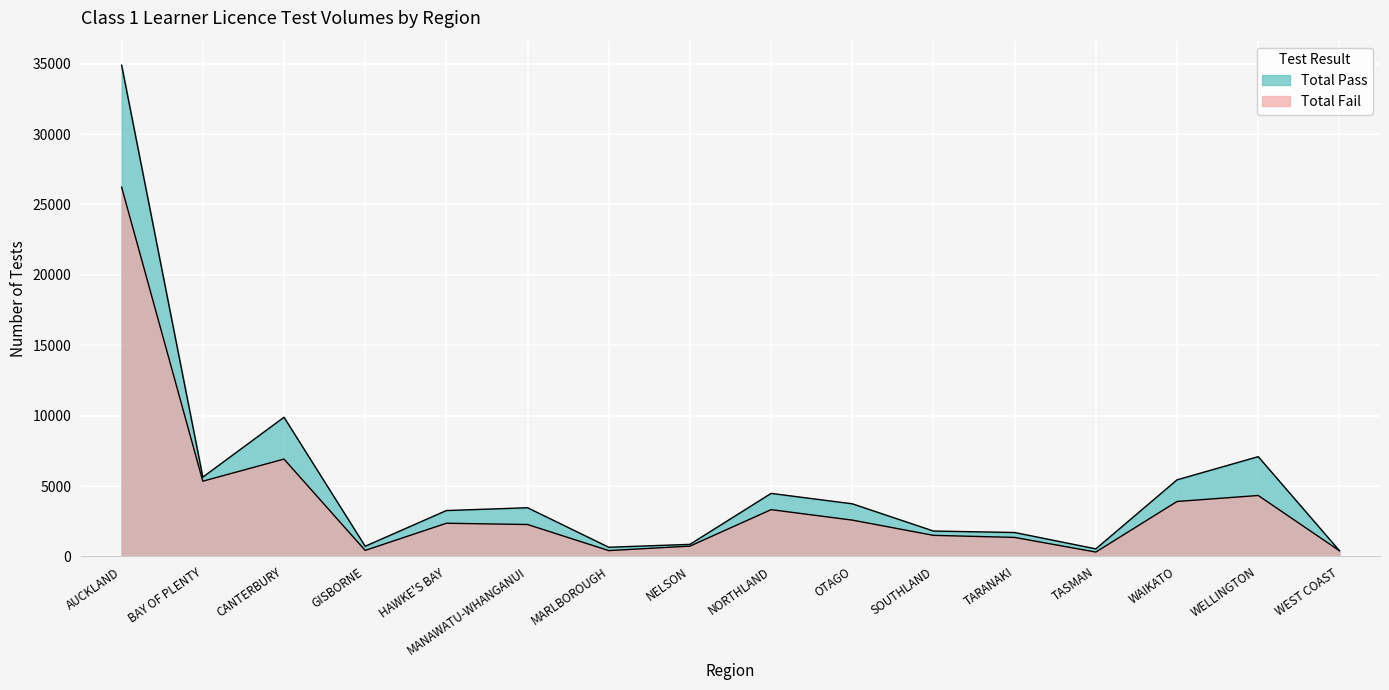

What is the minimum value shown in the chart?

314